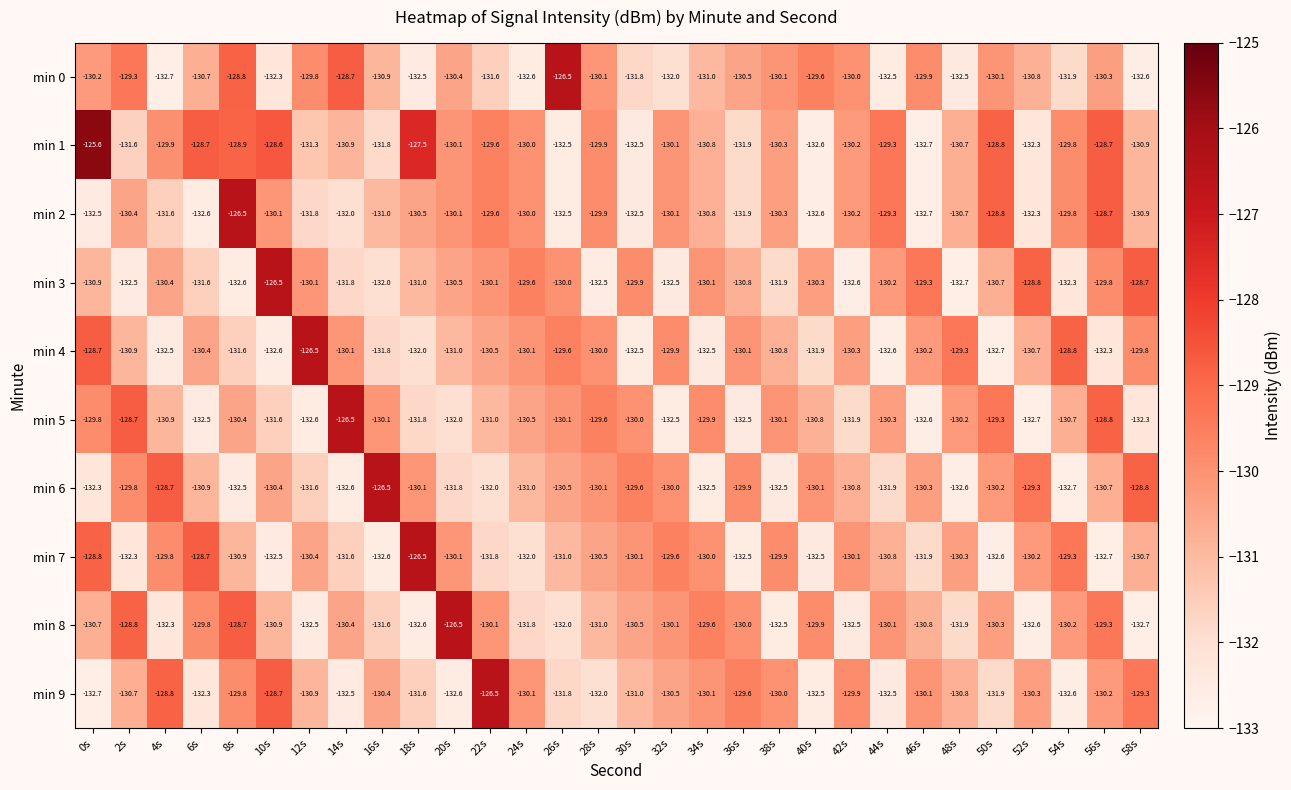

Rank the series at 18s from lowest to highest value.

min 8, min 0, min 4, min 5, min 9, min 3, min 2, min 6, min 1, min 7